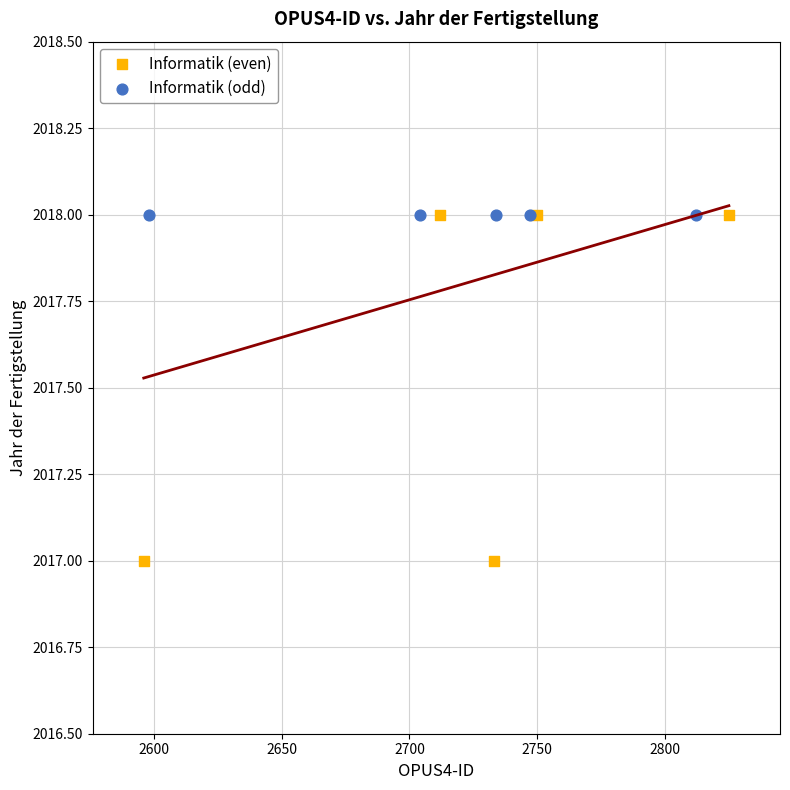

Which series reaches the minimum Y coordinate?

Informatik (even)